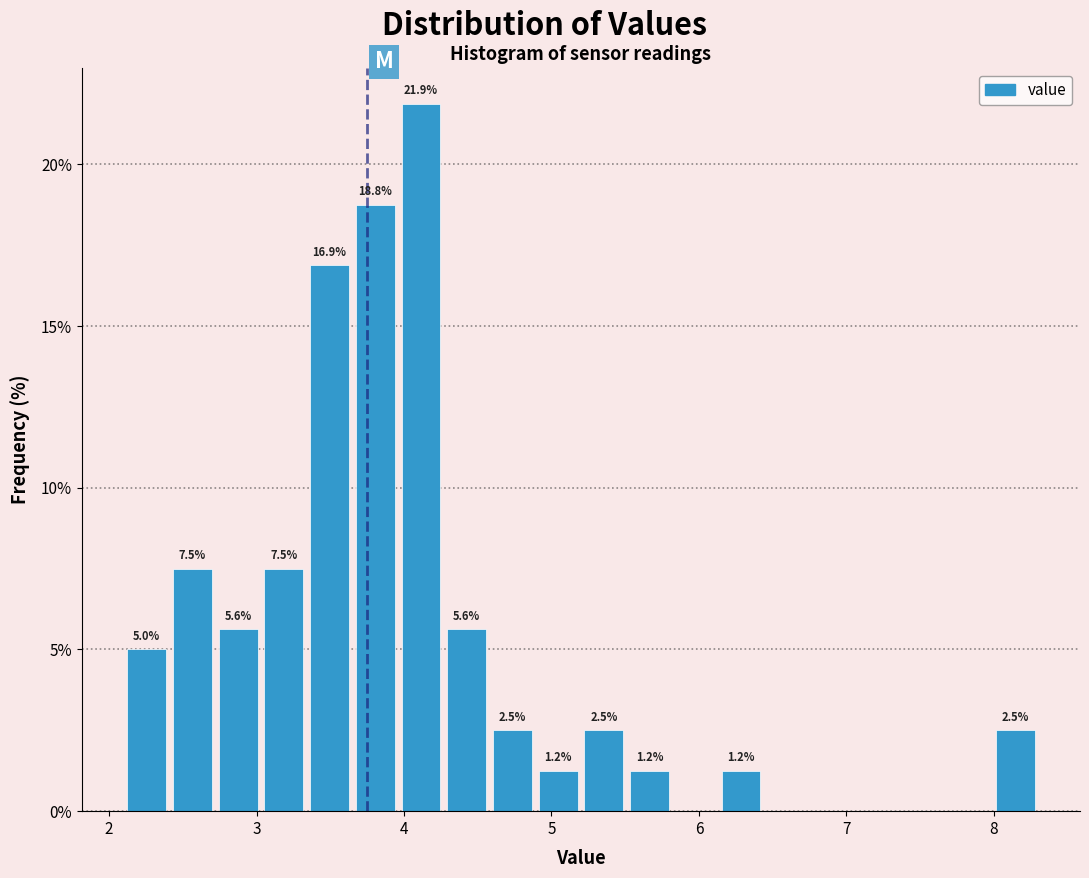

Around what value on the x-axis is the tallest bar? Give the approximate position of its centre, as read against the axis.

4.1